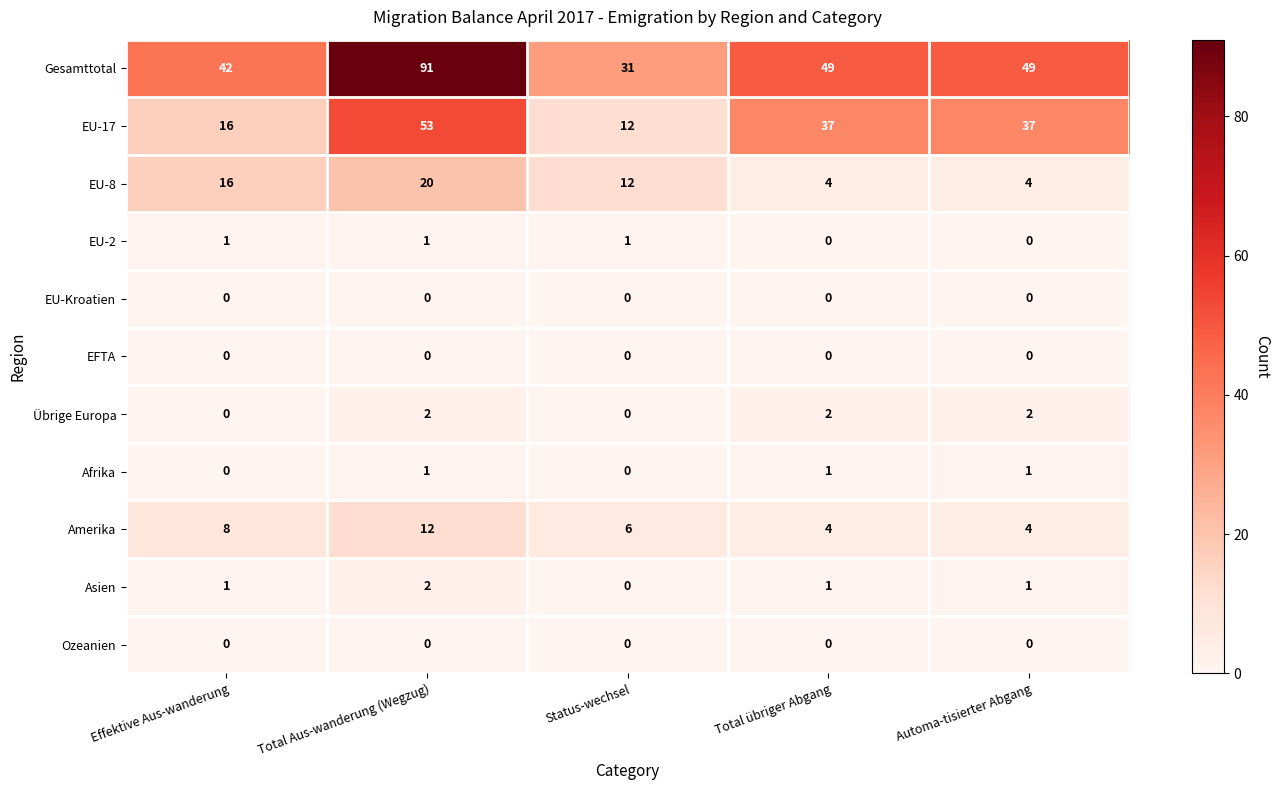

Which series has the largest range (max minus min)?

Gesamttotal